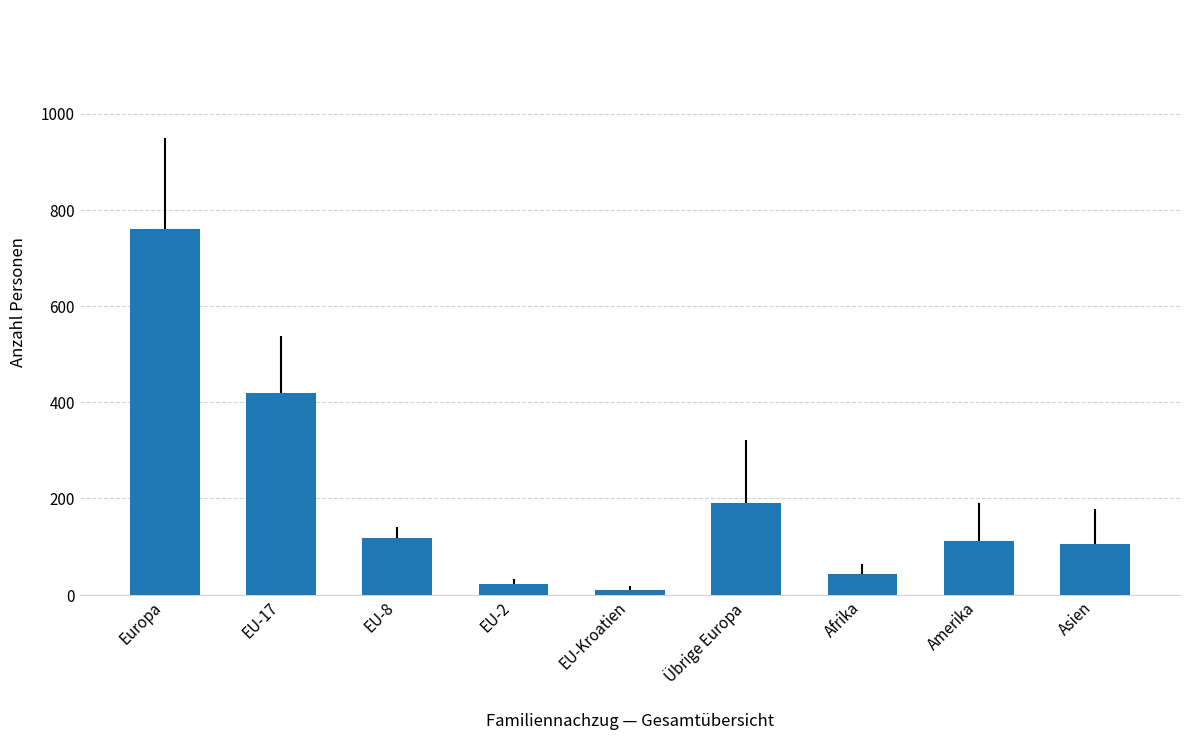

Is it true that the value at Afrika is 42?

True